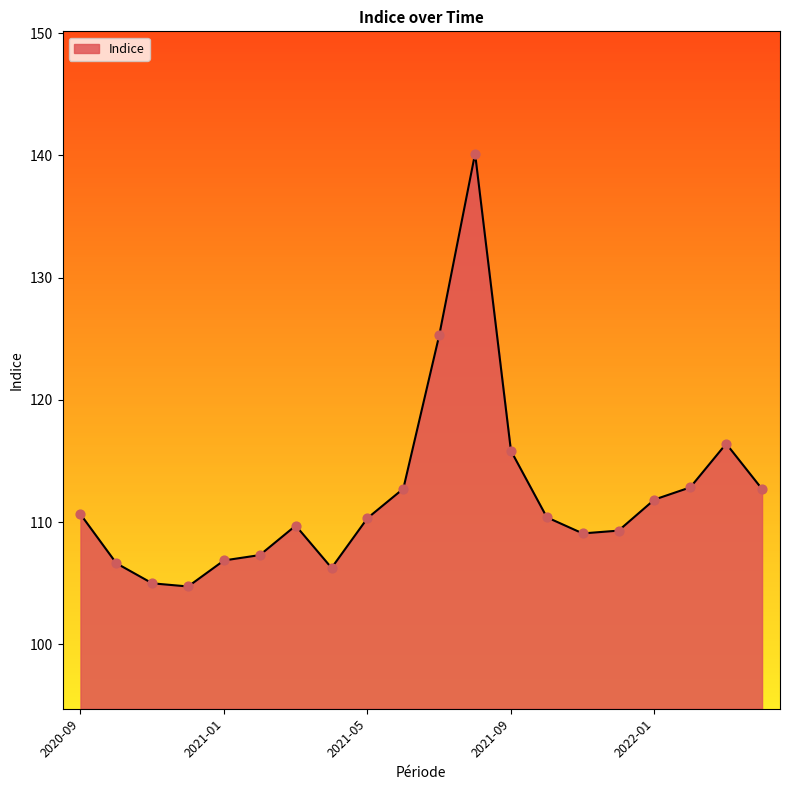

What is the greatest value displayed?

140.2